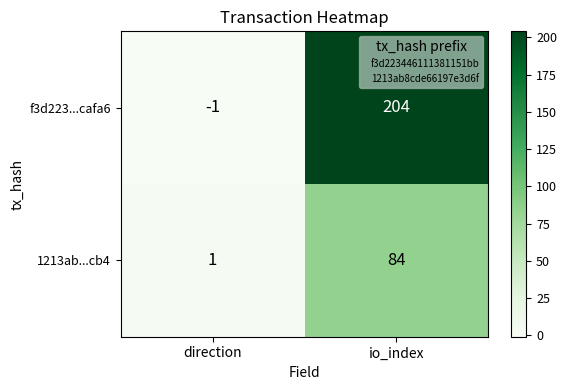

At which label is f3d223...cafa6 closest to 101?

direction